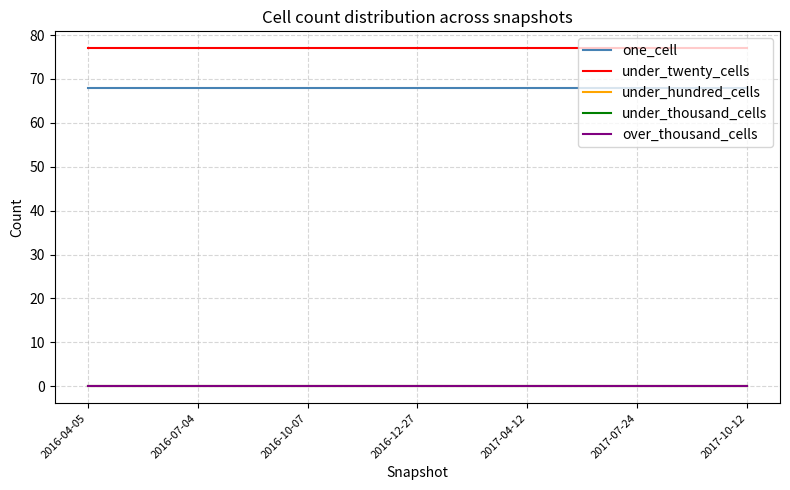

Is this an area chart (filled region under the line)?

No